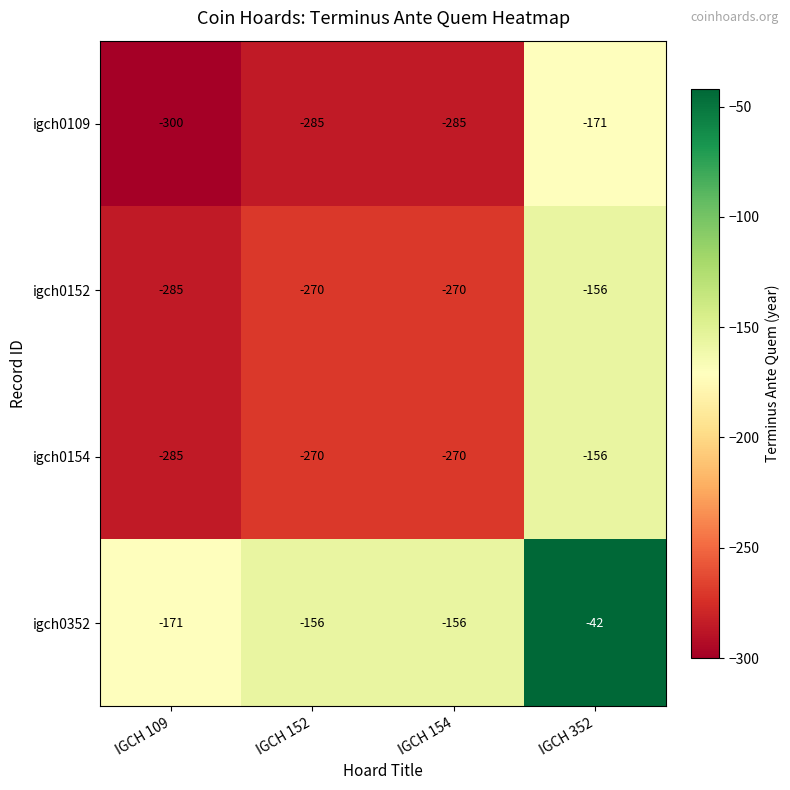

What is the difference between the highest and lowest values at IGCH 352?

129